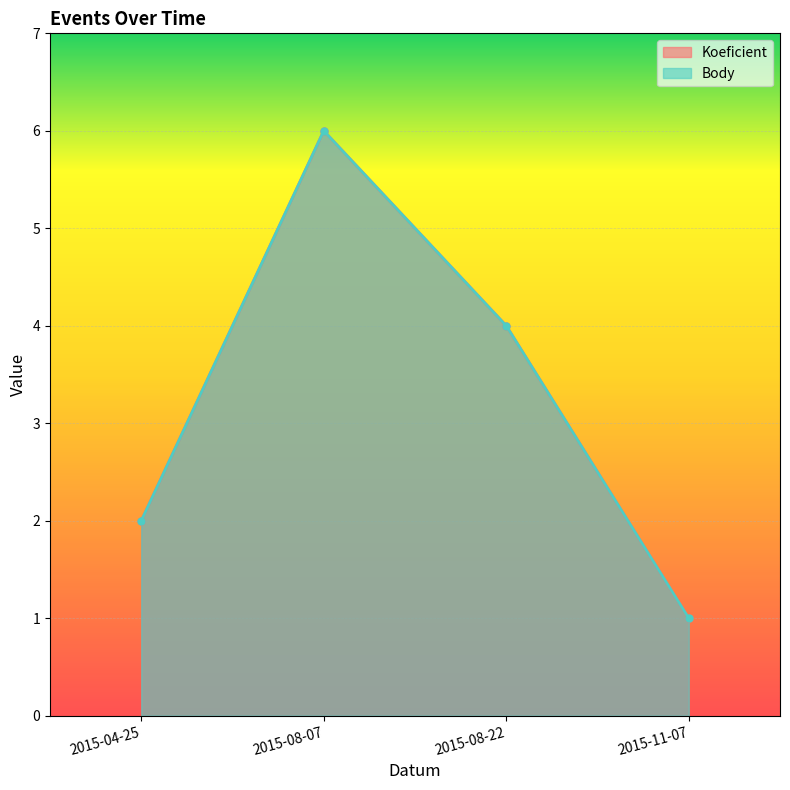

Is the value of Koeficient at 2015-08-07 greater than the value of Body at 2015-04-25?

Yes